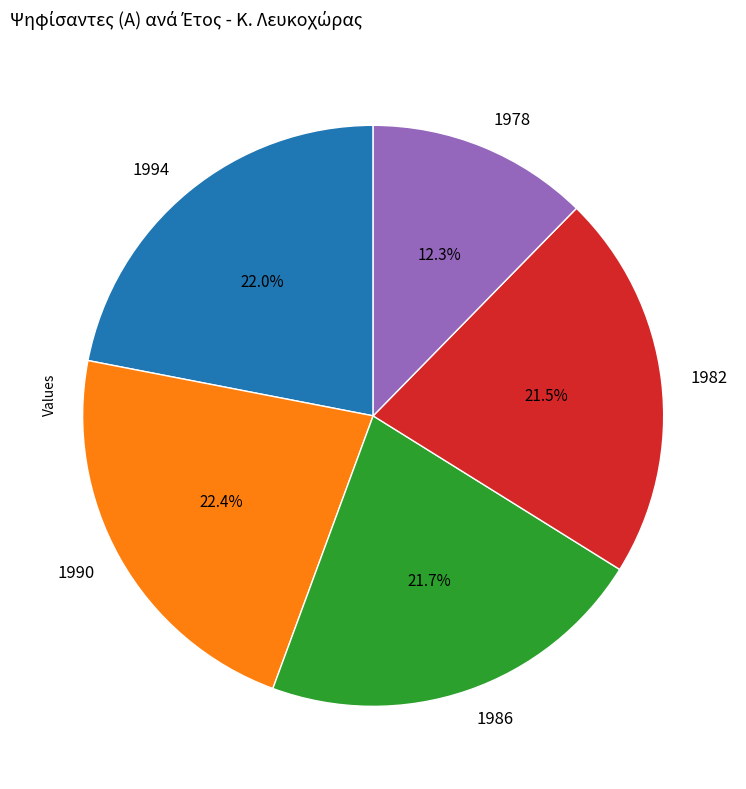

What percentage do 1990 and 1994 together represent?

44.4%